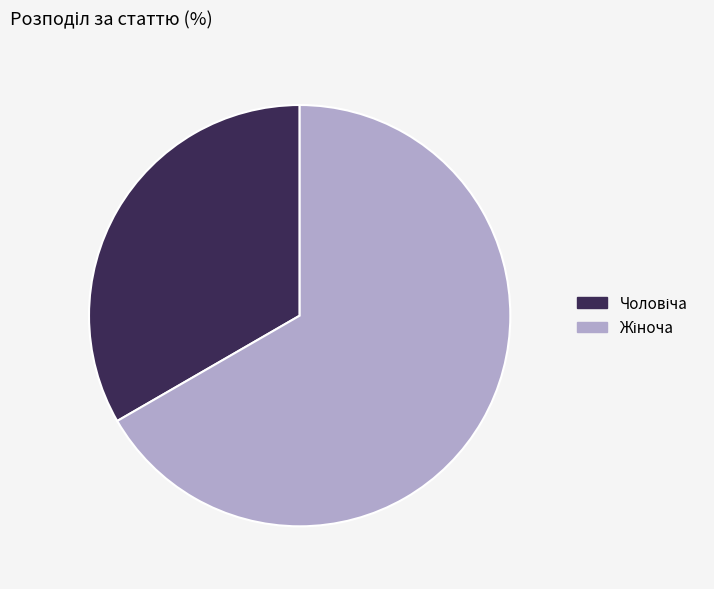

What is the majority slice?

Жіноча